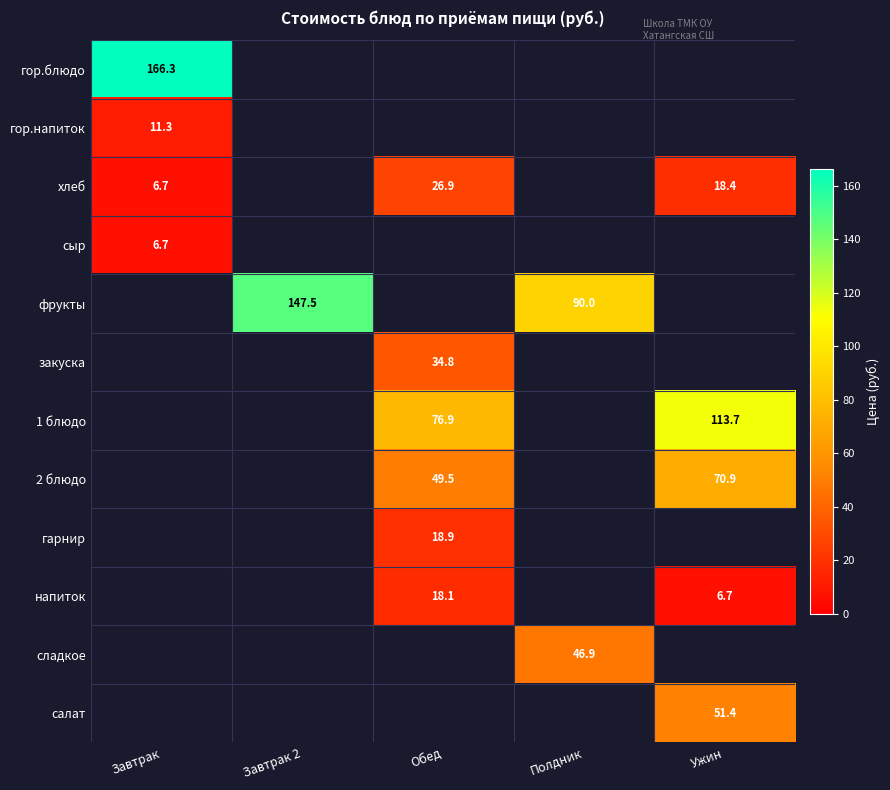

What is the smallest value displayed?

6.7